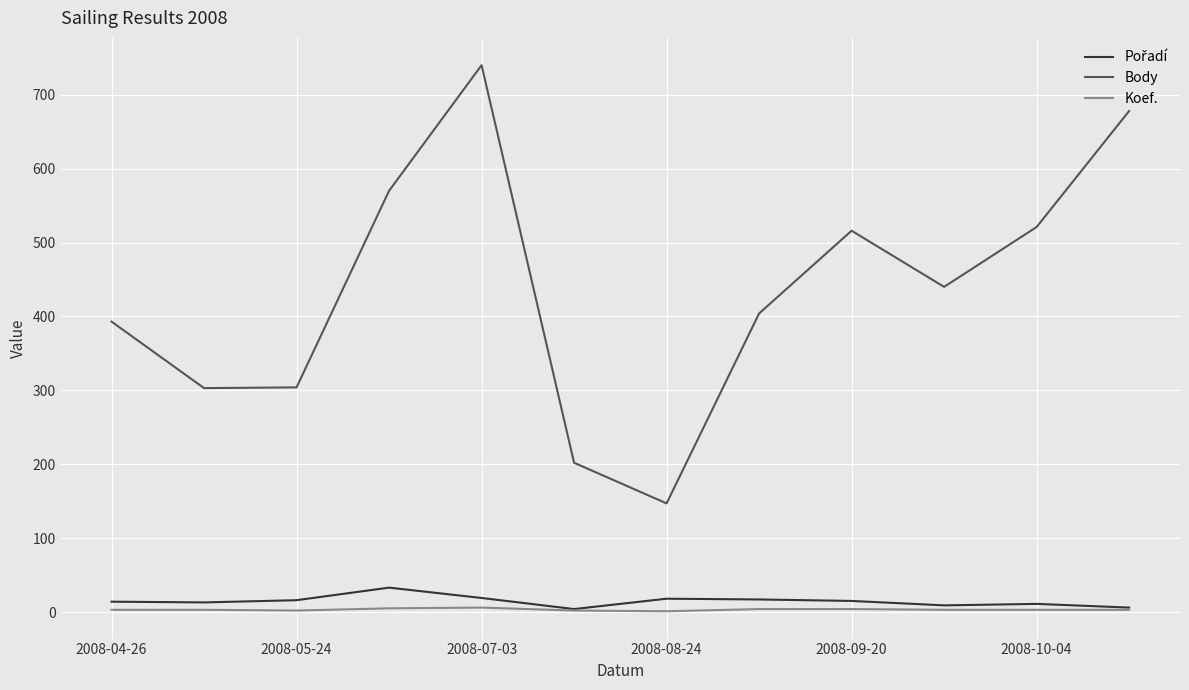

True or false: Body has more than 1 interior local peaks.

True